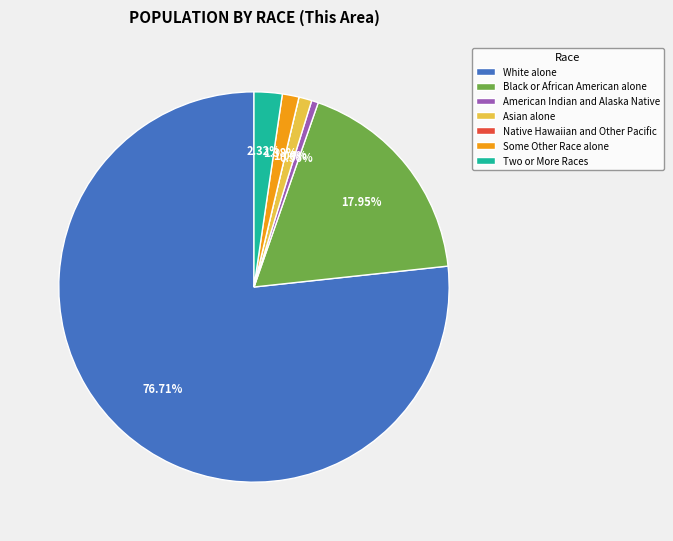

To the nearest percent, what is the difference between the largest and smallest slice percentages?

77%